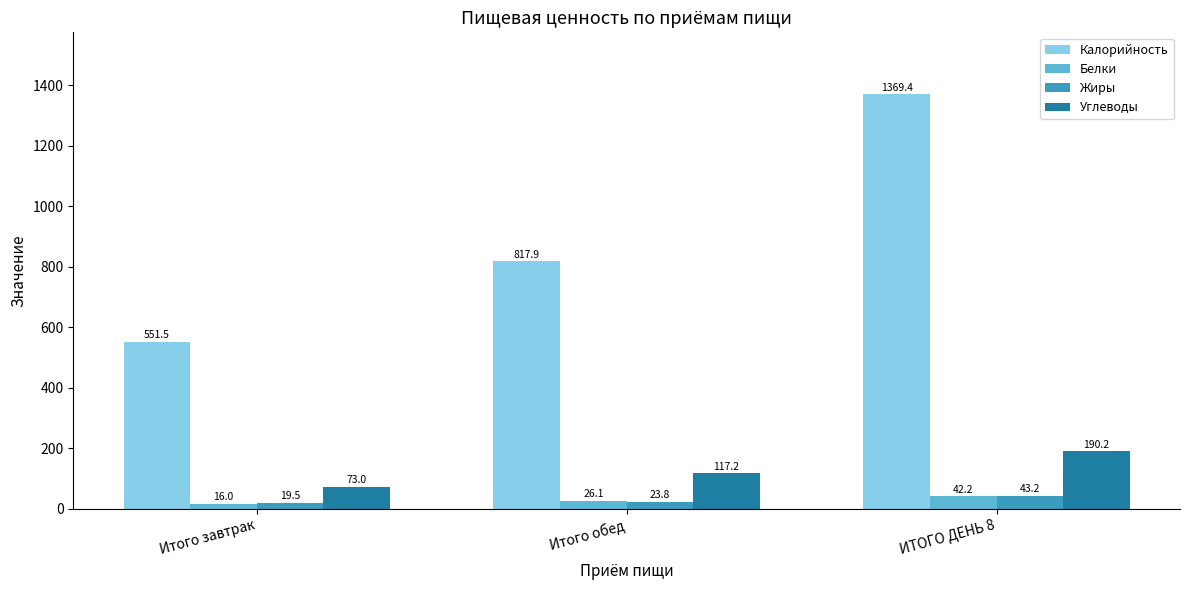

How many distinct data groups are displayed?

4